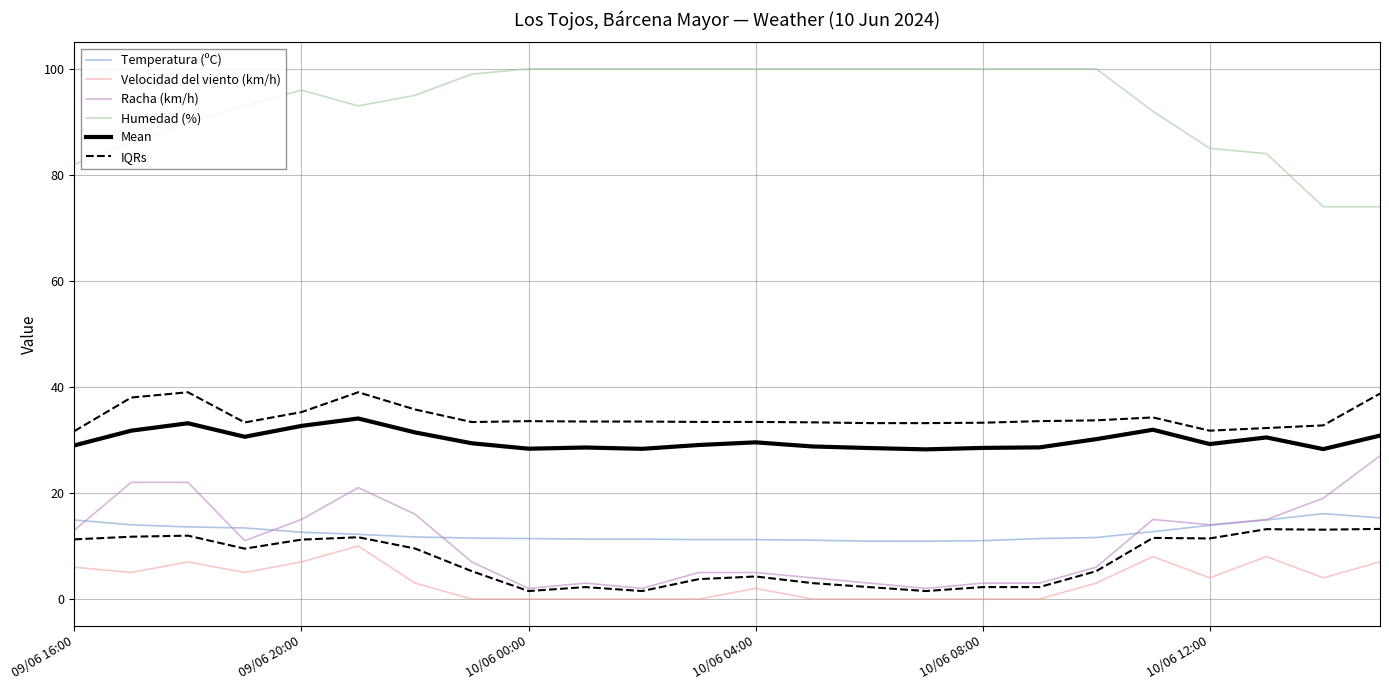

Rank the series at 14 from highest to lowest value.

Humedad (%), Mean, Temperatura (ºC), Racha (km/h), IQRs, Velocidad del viento (km/h)